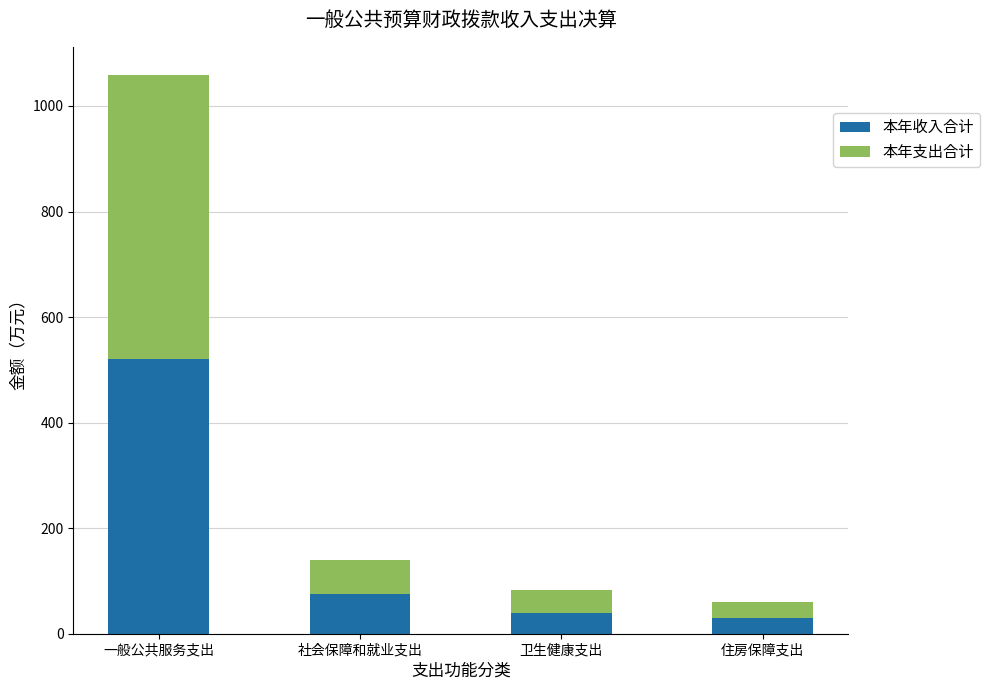

At which label does 本年收入合计 reach its peak?

一般公共服务支出